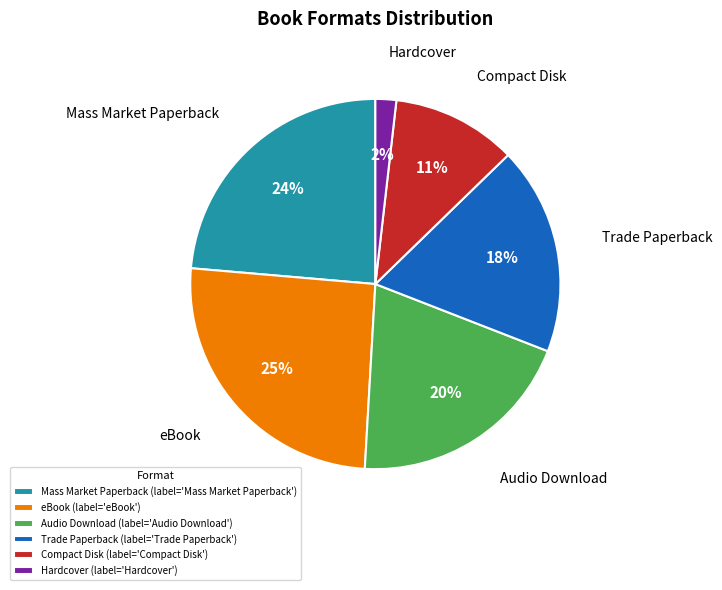

To the nearest percent, what percentage of the pie is eBook?

25%